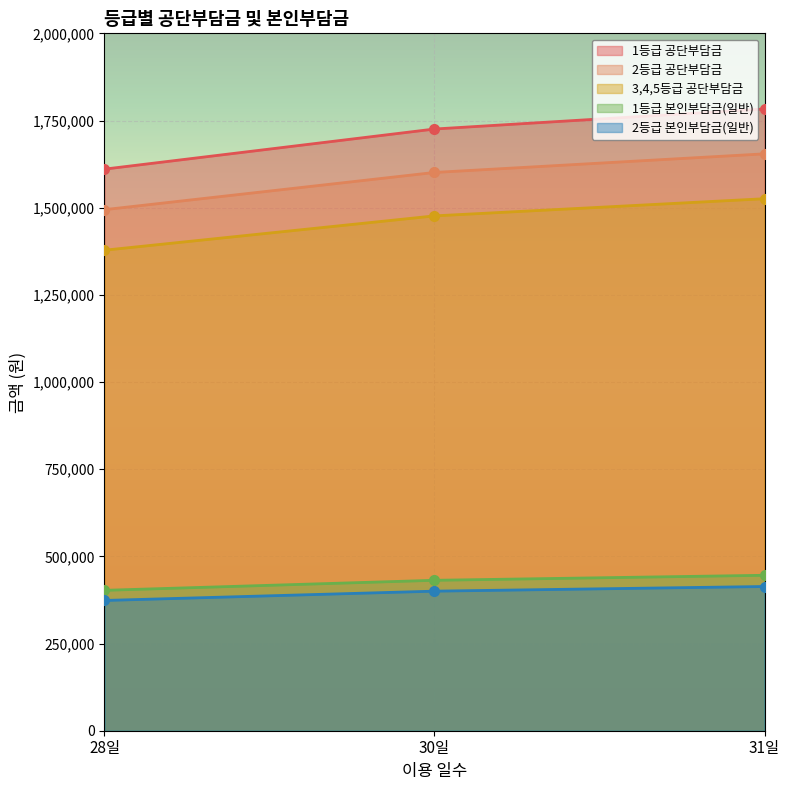

How many 3,4,5등급 공단부담금 values are between 1378050 and 1525700?

3